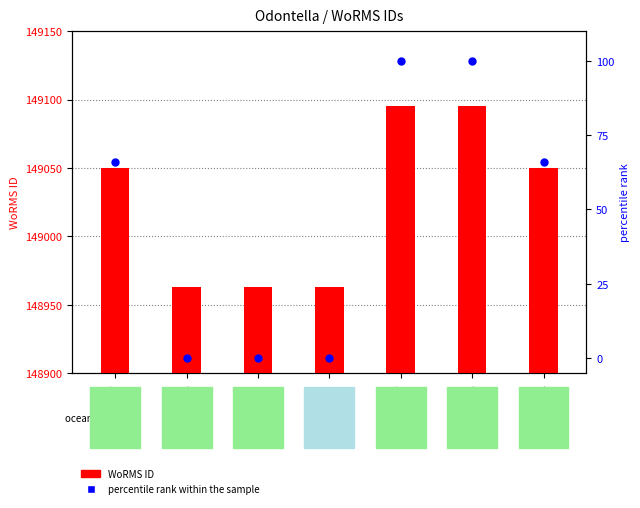

Which series contains the highest Y value?

WoRMS ID